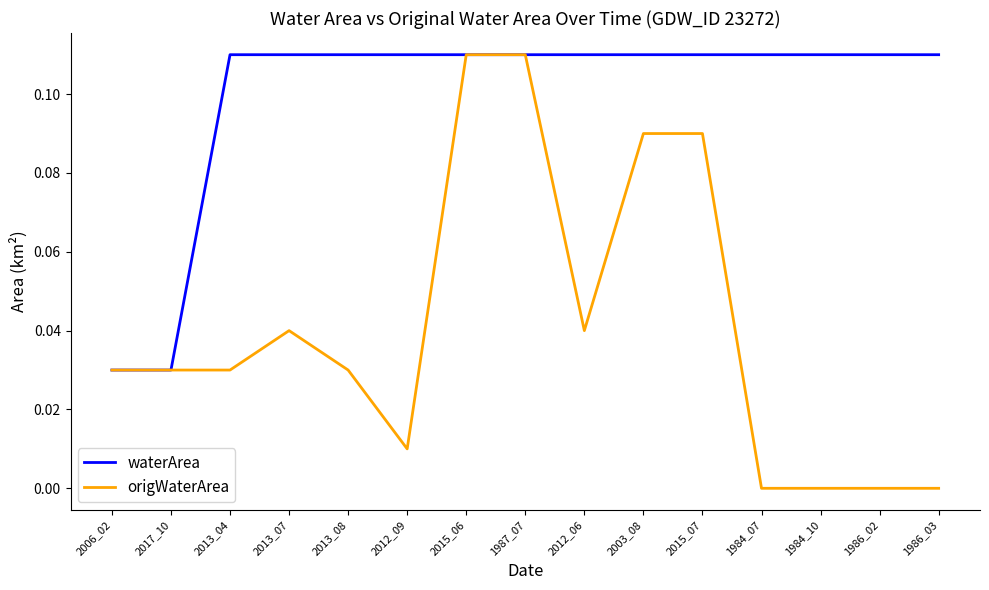

How many categories are shown in the chart?

15